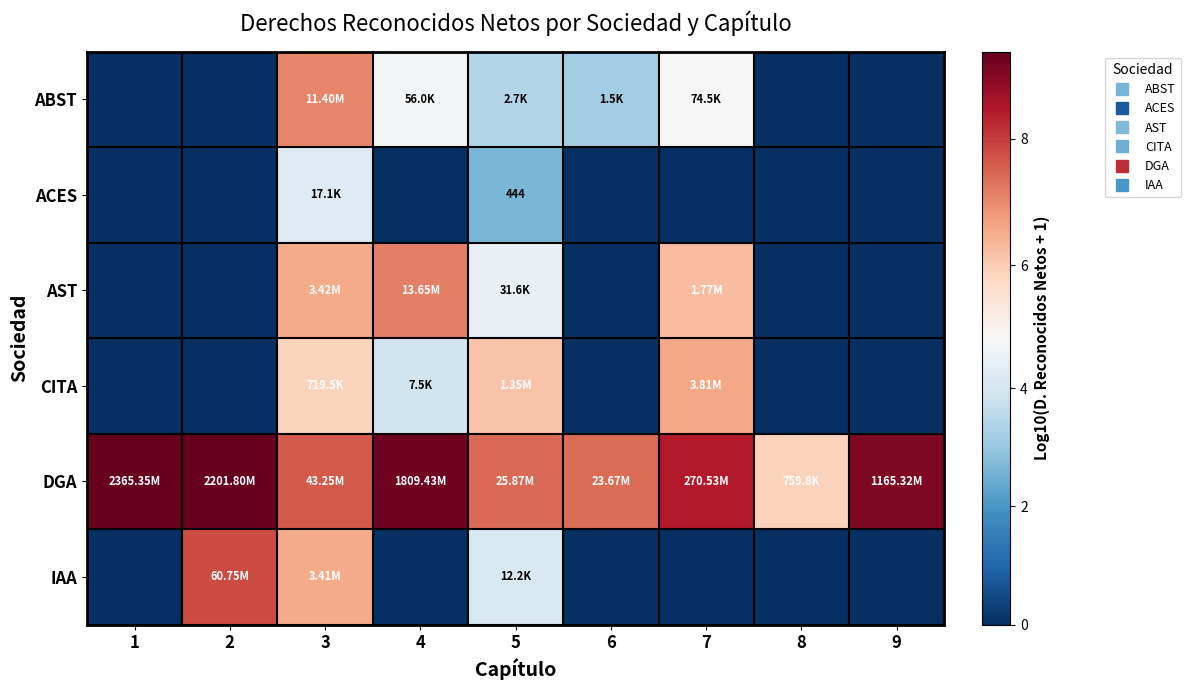

What is the difference between the maximum and minimum values in the CITA series?

6.6